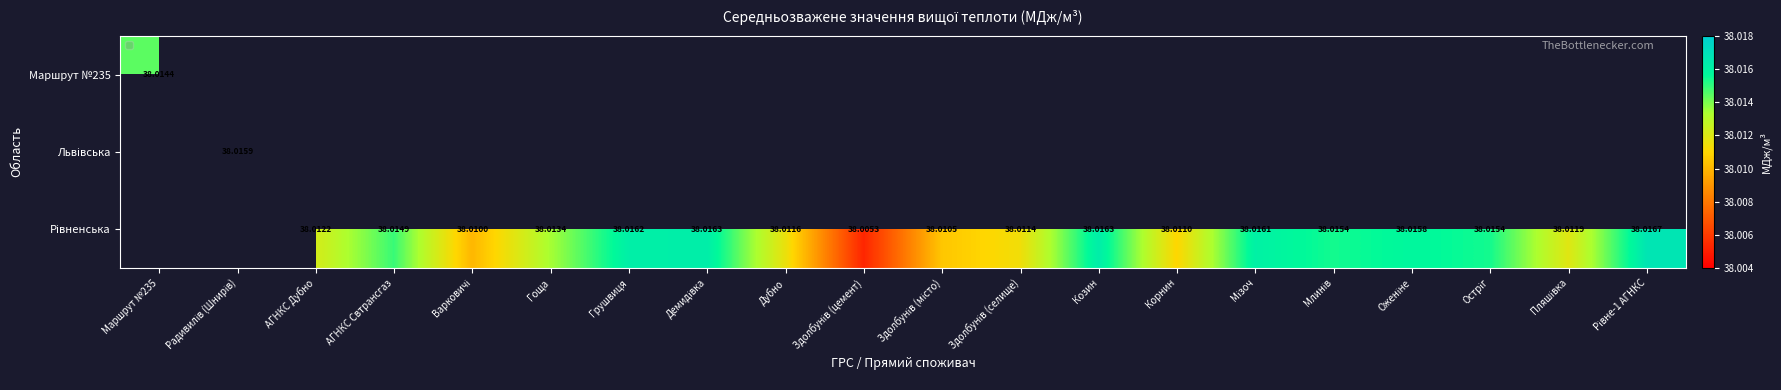

What value does the Рівненська series have at Млинів?

38.0